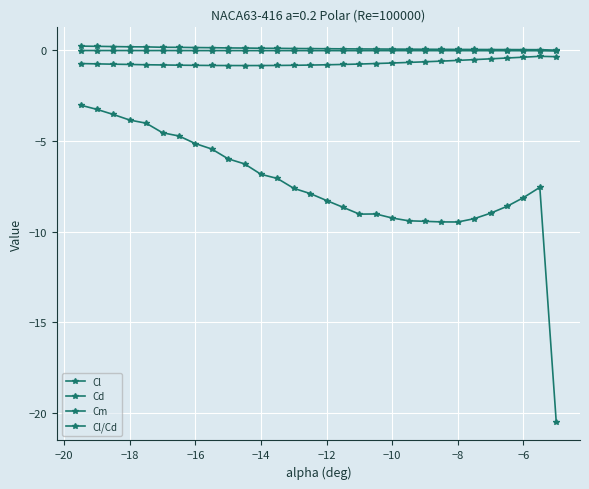

How many lines are shown in the chart?

4